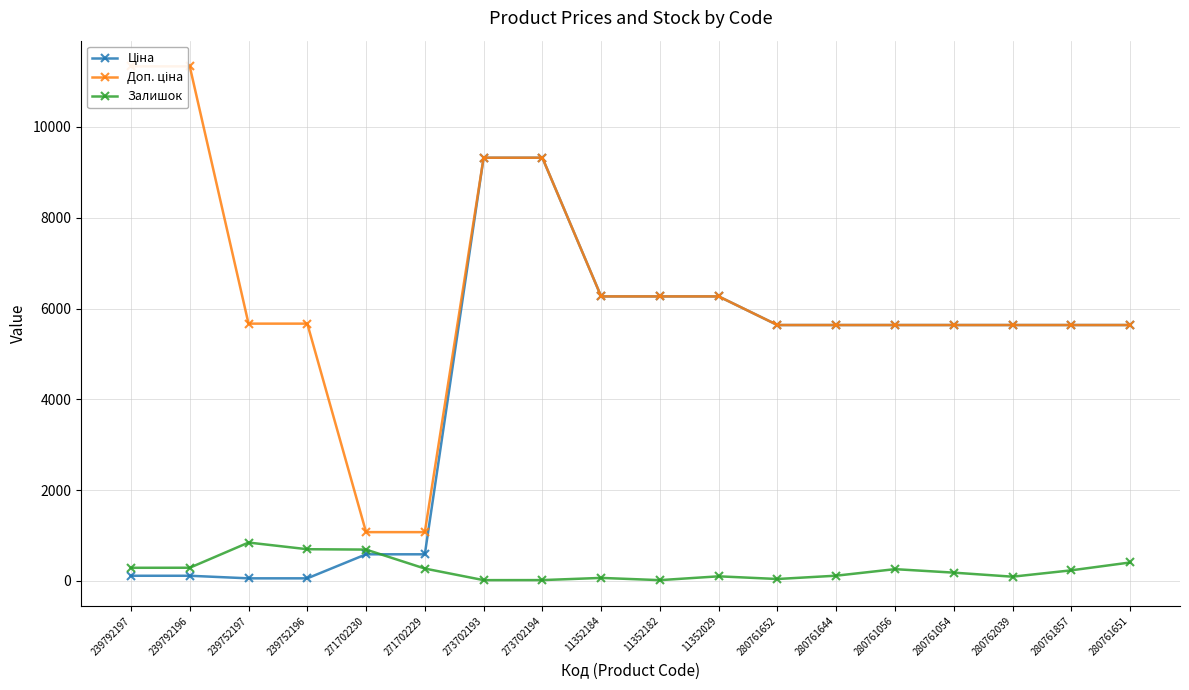

What is the label of the 5th point from the right?

280761056